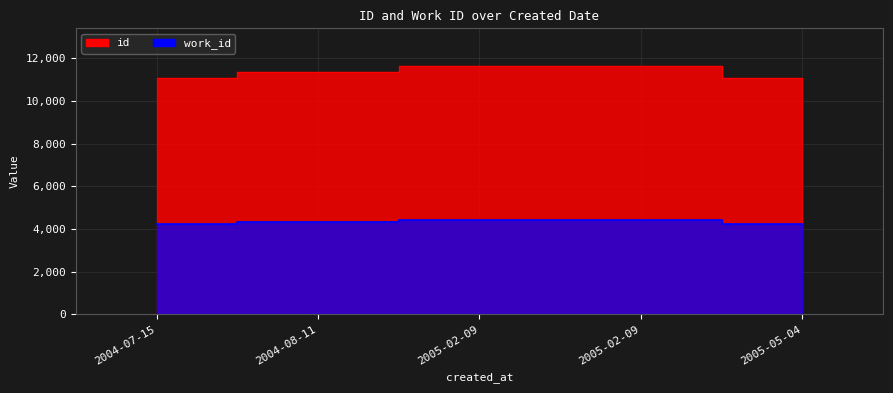

The work_id series shows 4339 at 2004-08-11. True or false?

True